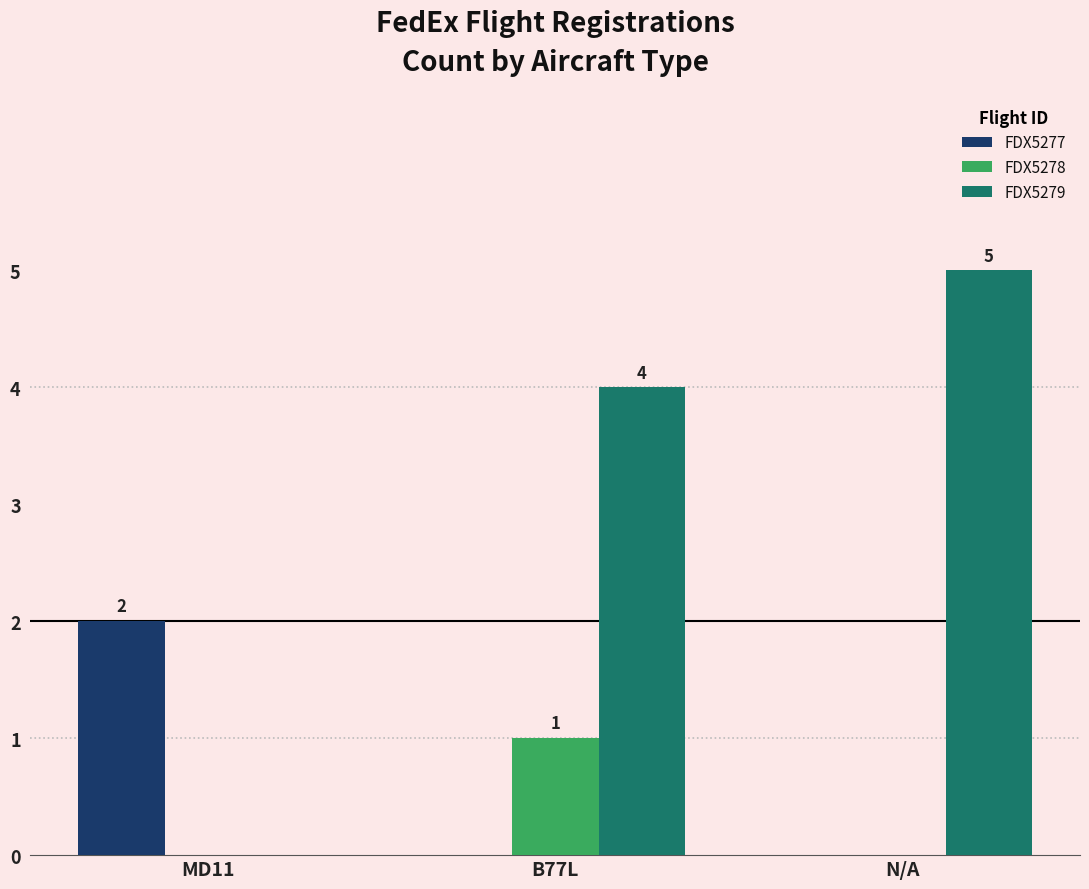

Reading left to right, what are all the values shown in this chart?

FDX5277: 2	0	0
FDX5278: 0	1	0
FDX5279: 0	4	5